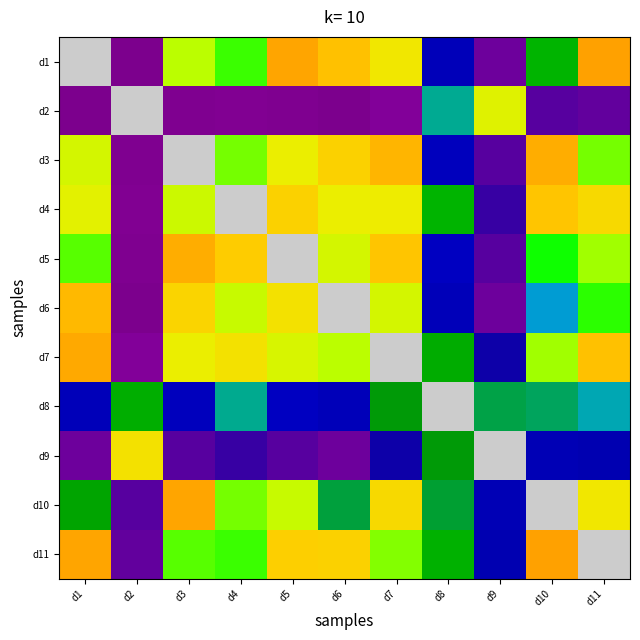

What is the difference between the highest and lowest values at d8?

0.8